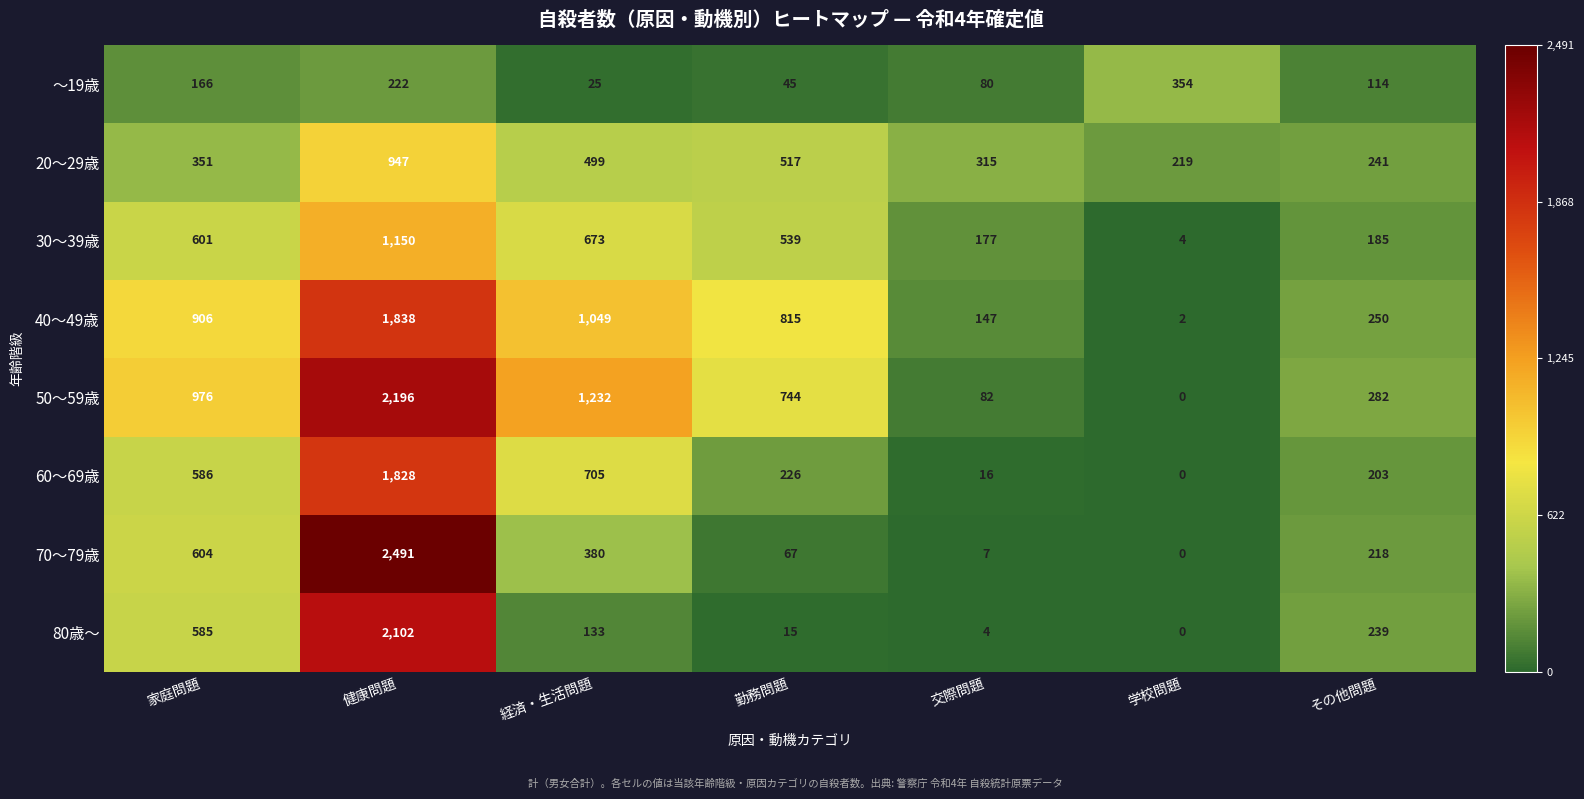

Is it true that 30～39歳 equals 64 at その他問題?

False